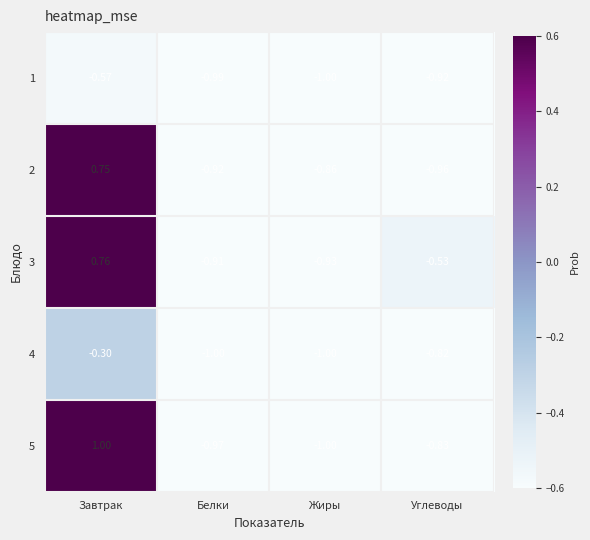

At which label is 5 closest to 0?

Углеводы